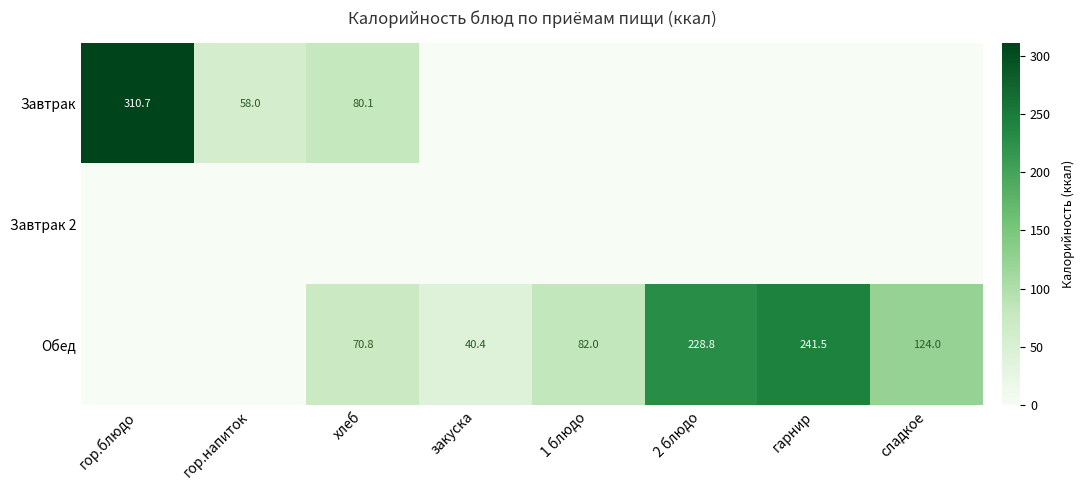

True or false: Обед has a value of 241.5 at гарнир.

True